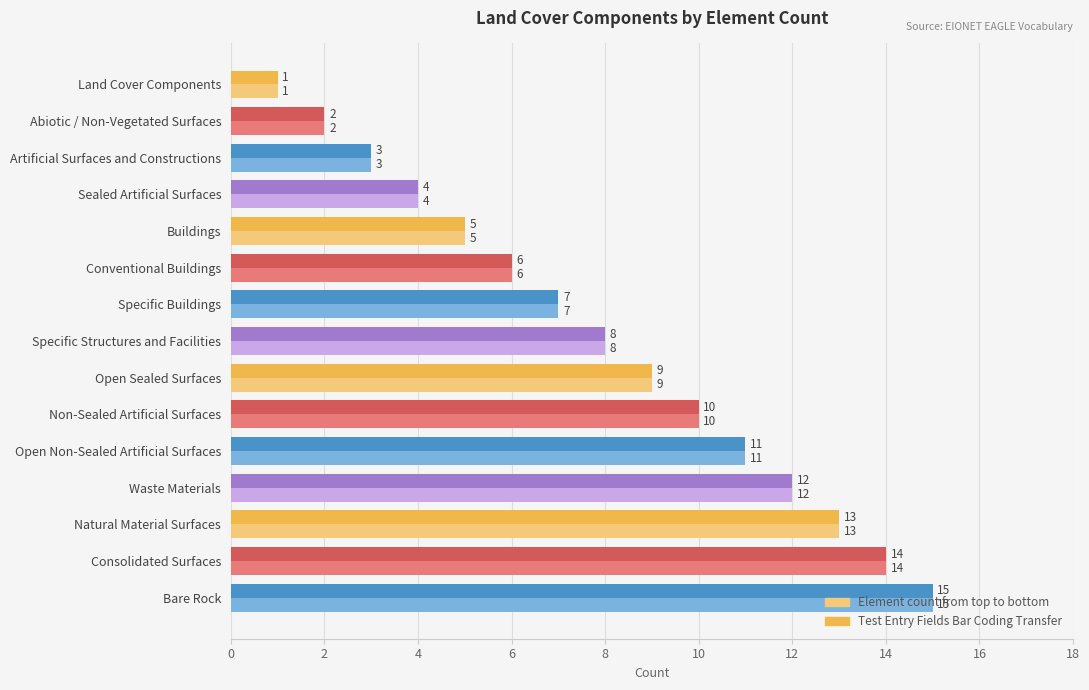

Which category has the lowest value in the Test Entry Fields Bar Coding Transfer series?

Land Cover Components